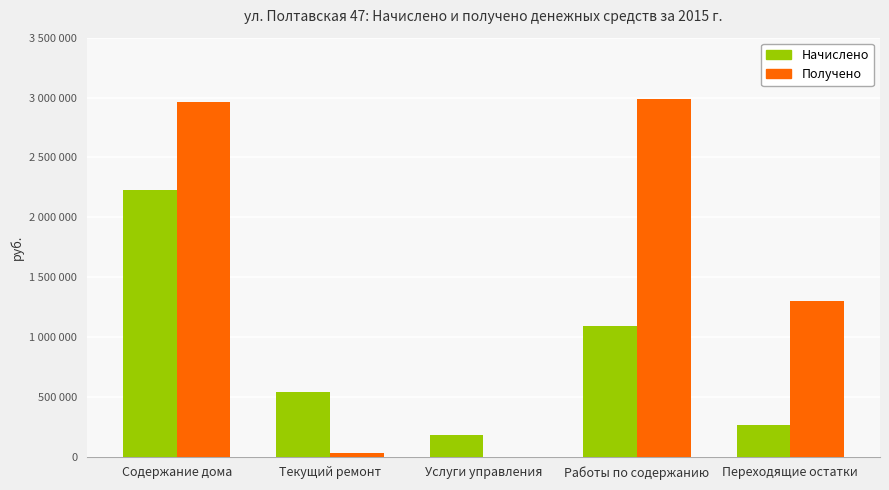

At which category is the sum across all series the highest?

Содержание дома